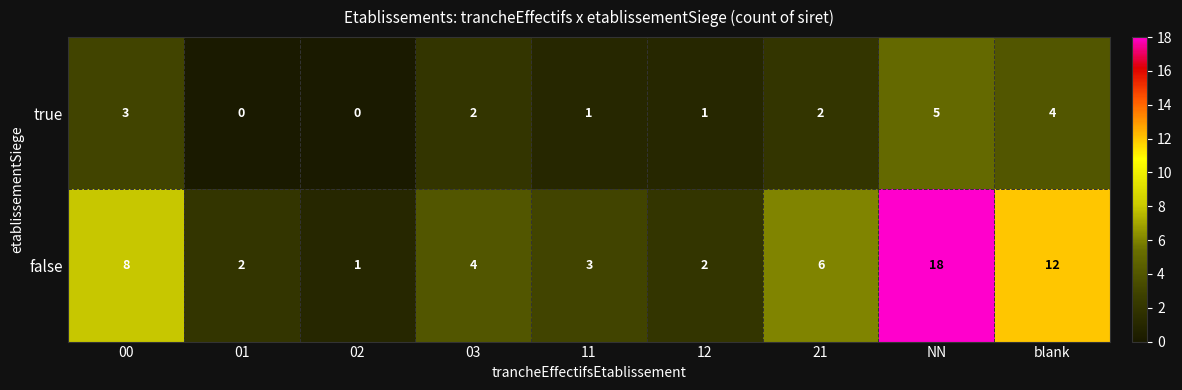

List the series in order of their peak value, highest first.

false, true